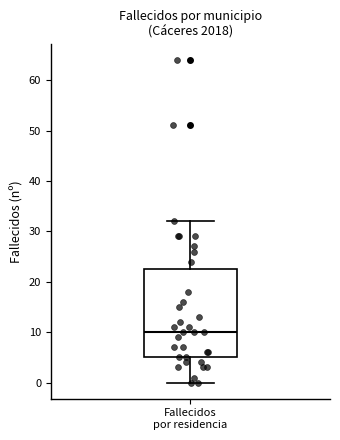

Where is the upper edge of the box for Fallecidos por residencia on the y-axis? The values are not printed on the chart, so give them approximately, as read against the axis.

23